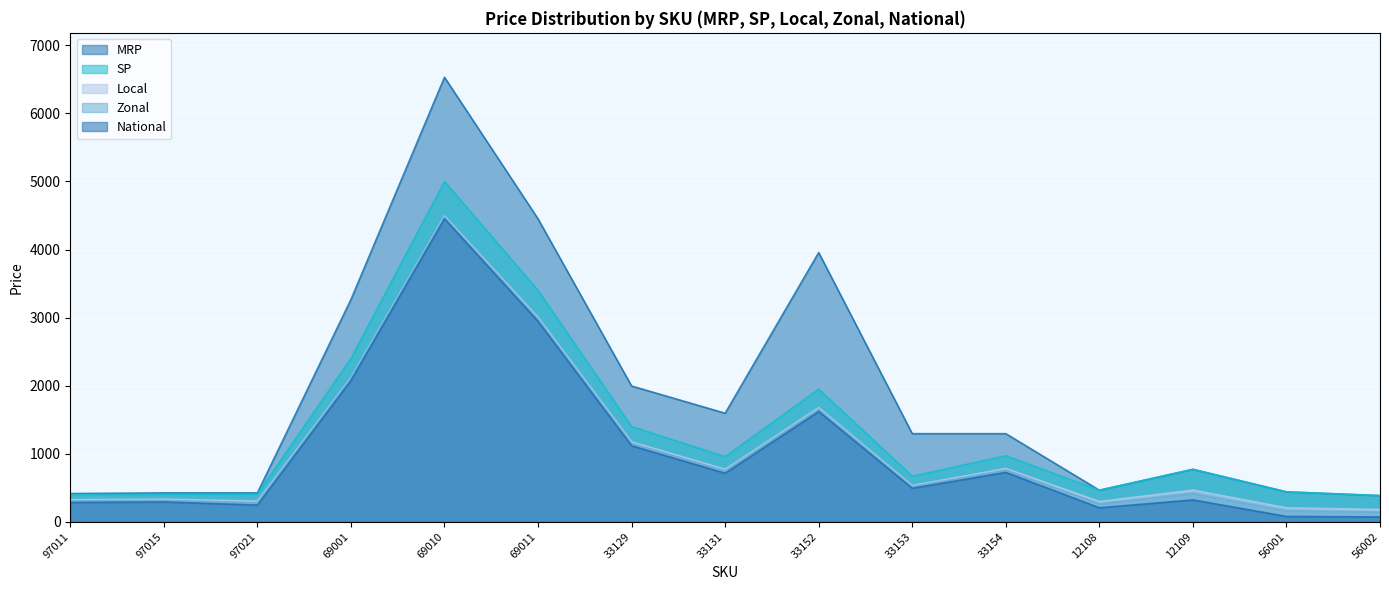

What is the difference between the highest and lowest values at 33152?

2335.1